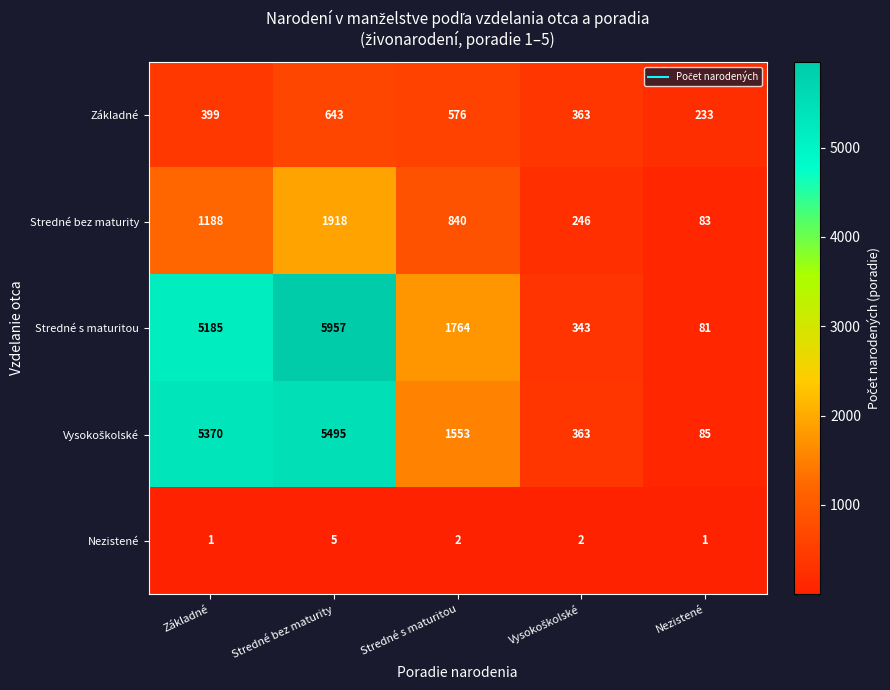

At which label does Základné reach its minimum?

Nezistené